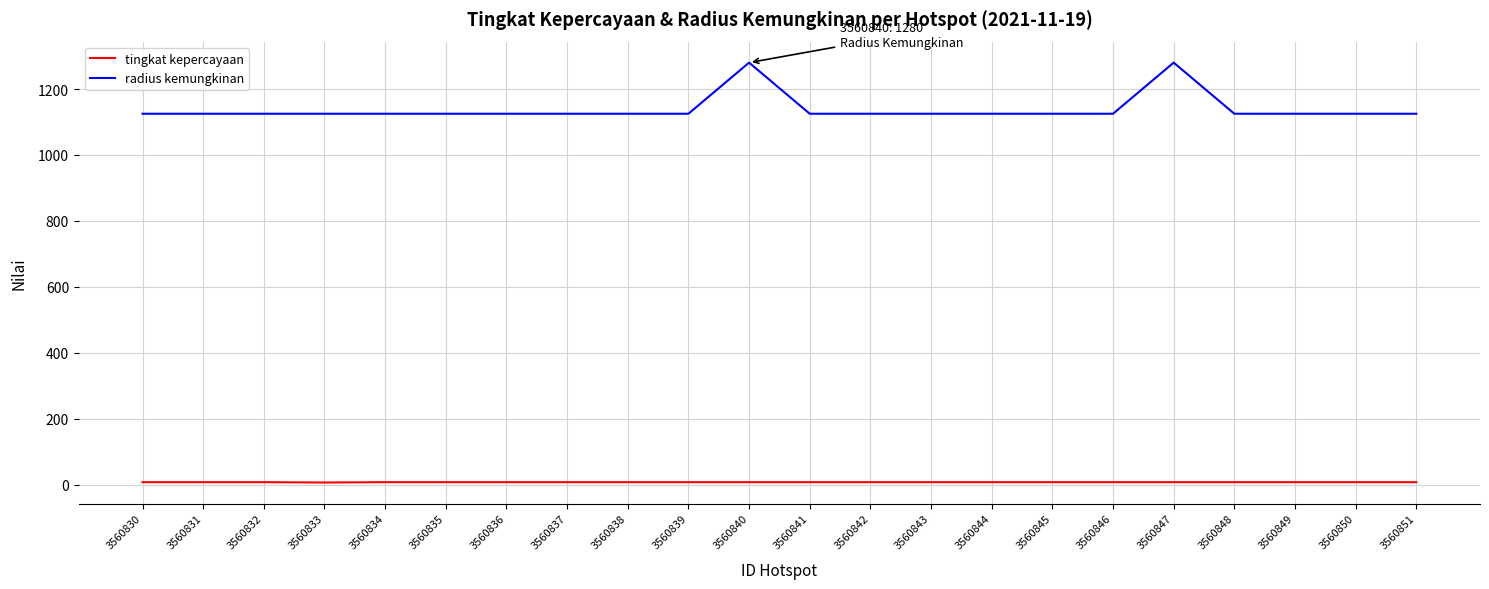

What is the maximum value for radius kemungkinan?

1280